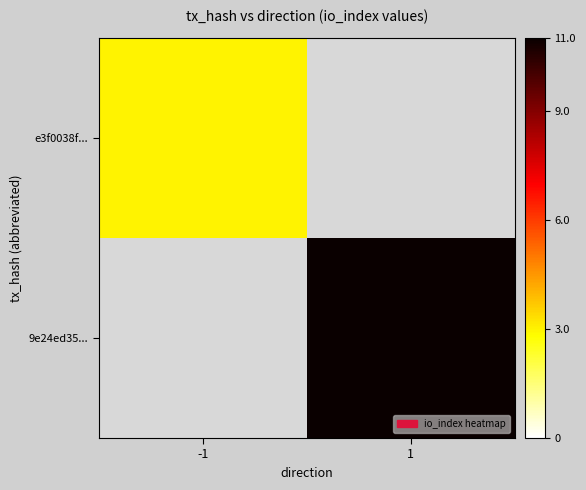

At how many categories does at least one series exceed 4?

1